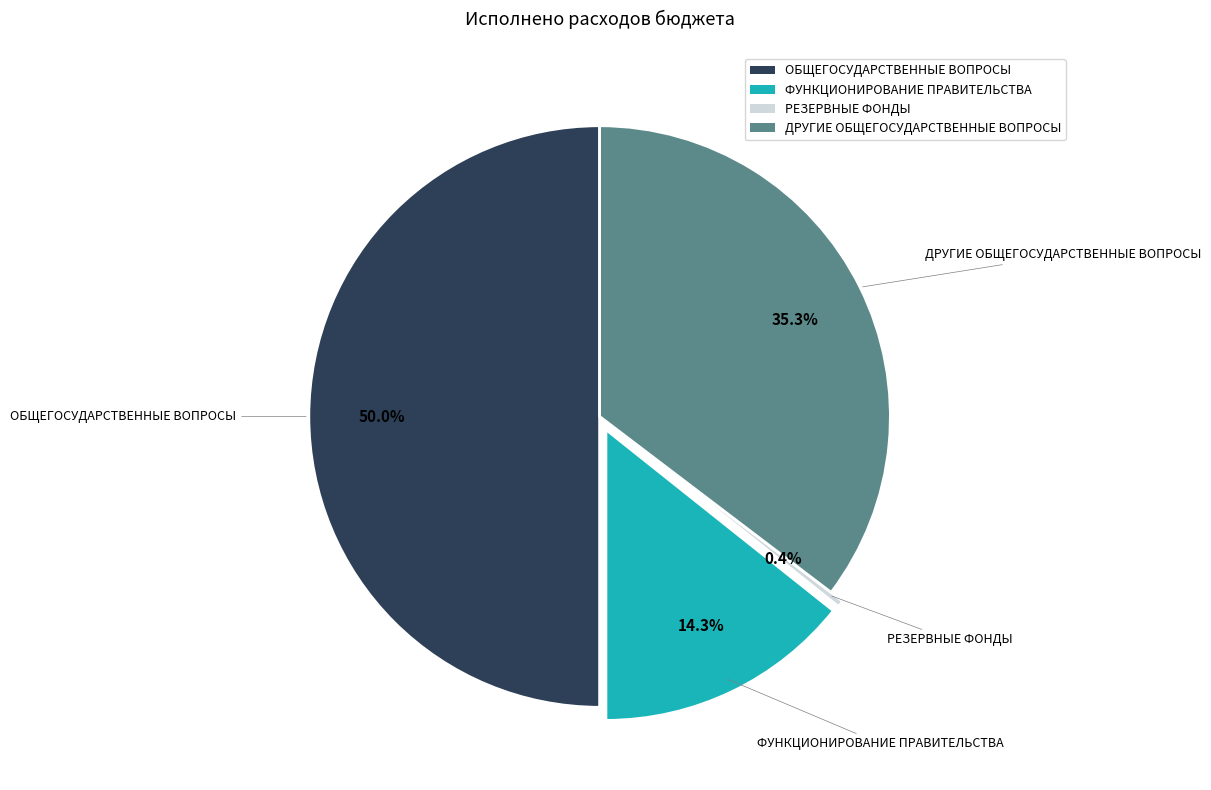

Approximately how many times larger is the value at ДРУГИЕ ОБЩЕГОСУДАРСТВЕННЫЕ ВОПРОСЫ compared to ОБЩЕГОСУДАРСТВЕННЫЕ ВОПРОСЫ?

0.7